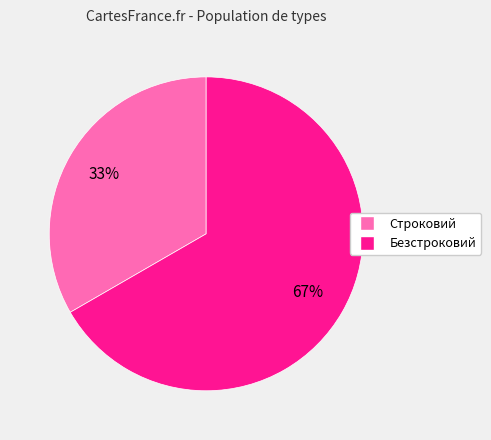

Rank the categories by value from lowest to highest.

Строковий, Безстроковий